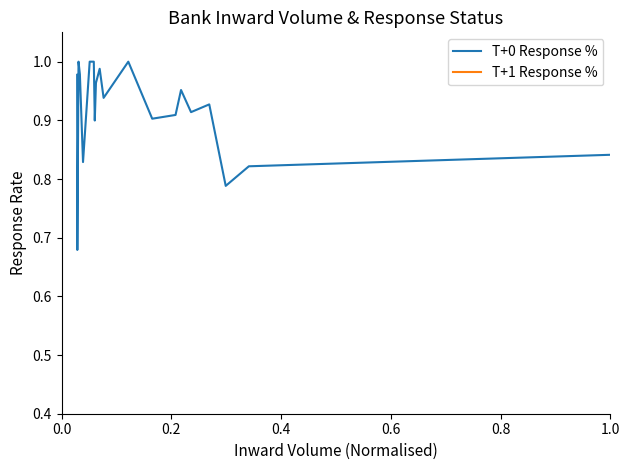

What is the lowest value of the T+0 Response % series?

0.7